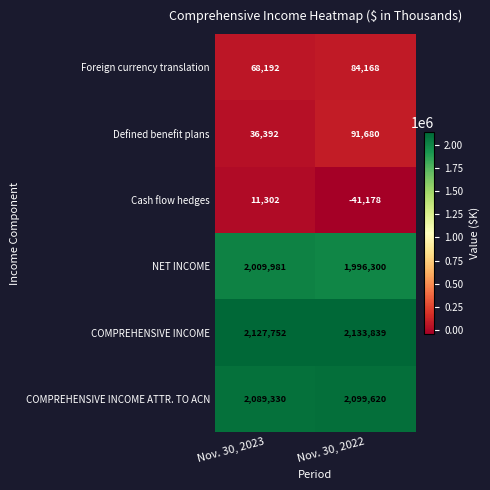

Is it true that Defined benefit plans equals 91680 at Nov. 30, 2022?

True